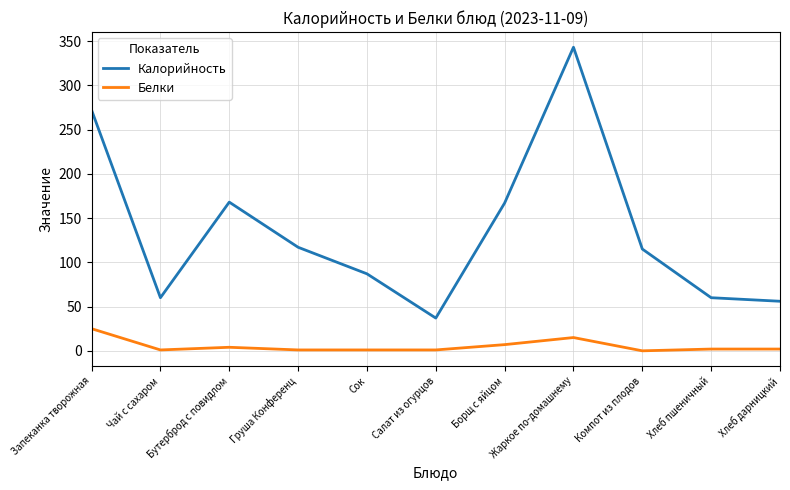

In Калорийность, how many points are higher than both neighbors (excluding endpoints)?

2